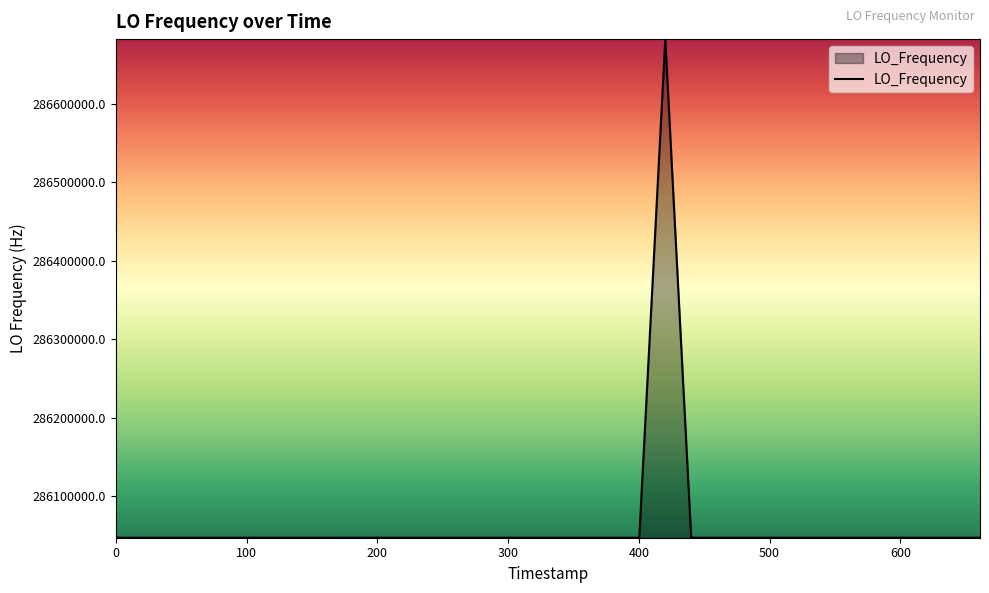

What is the minimum value shown in the chart?

286046996.6